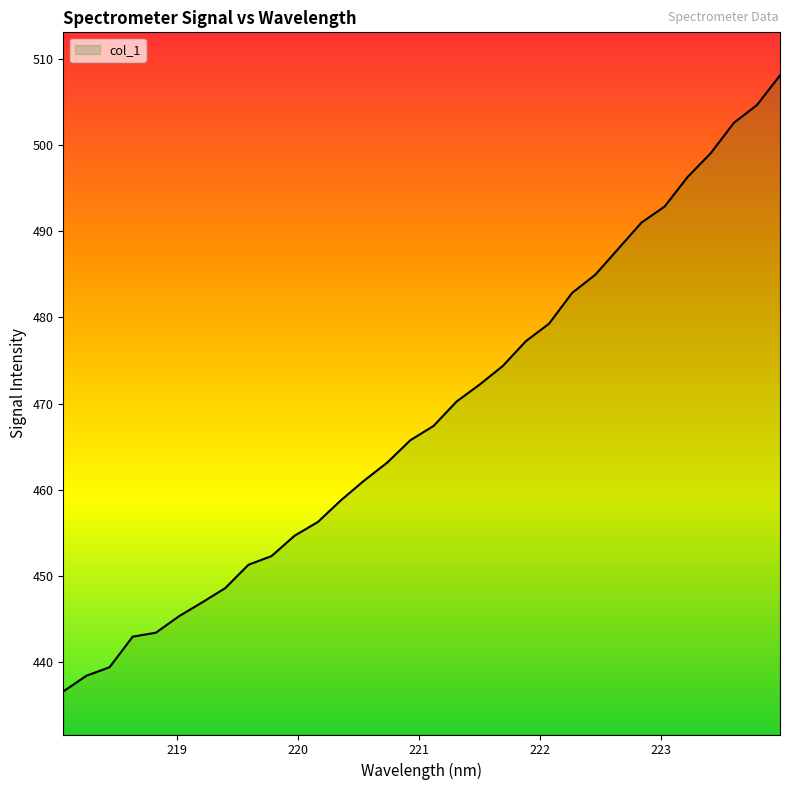

What is the difference between the second highest and second lowest values?

66.3